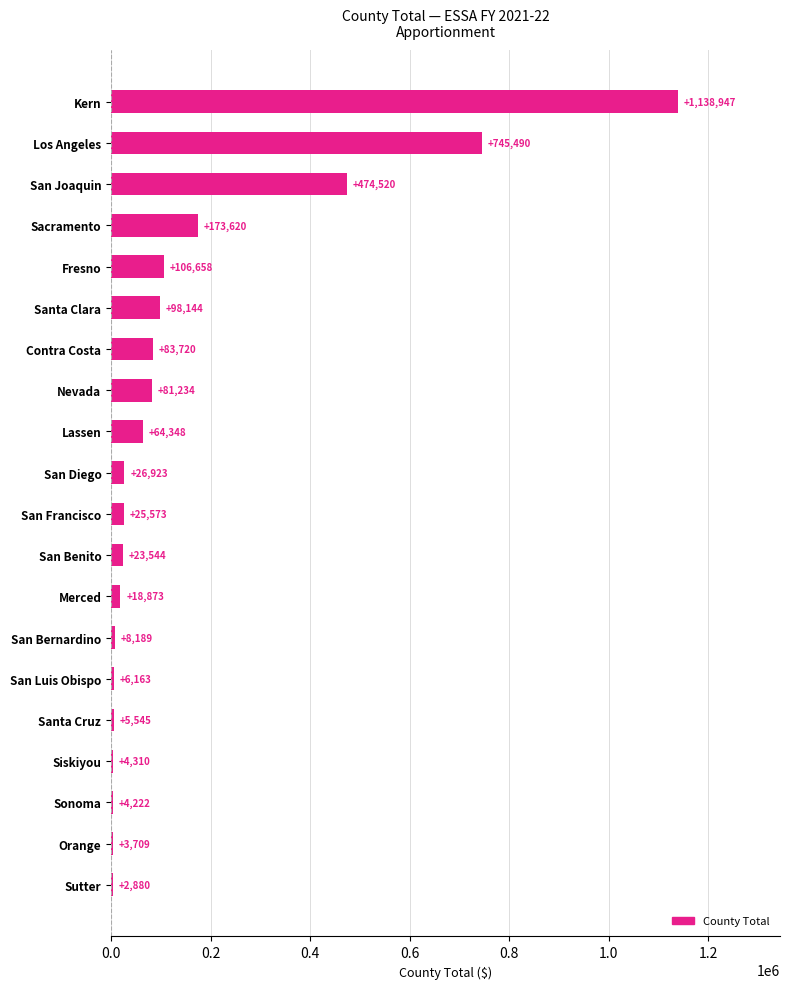

Count the number of data series in this chart.

1